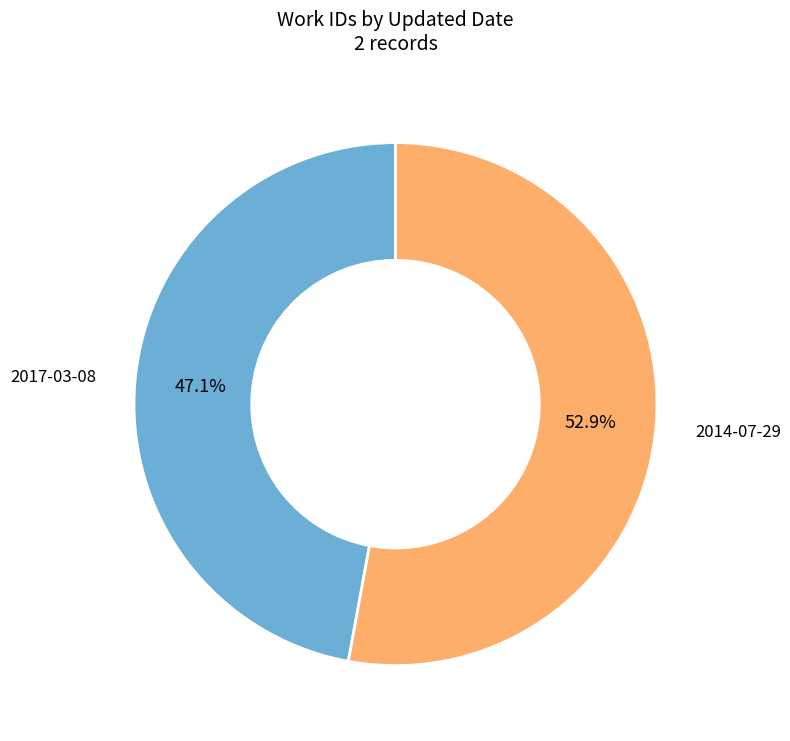

Count the number of slices in the pie.

2